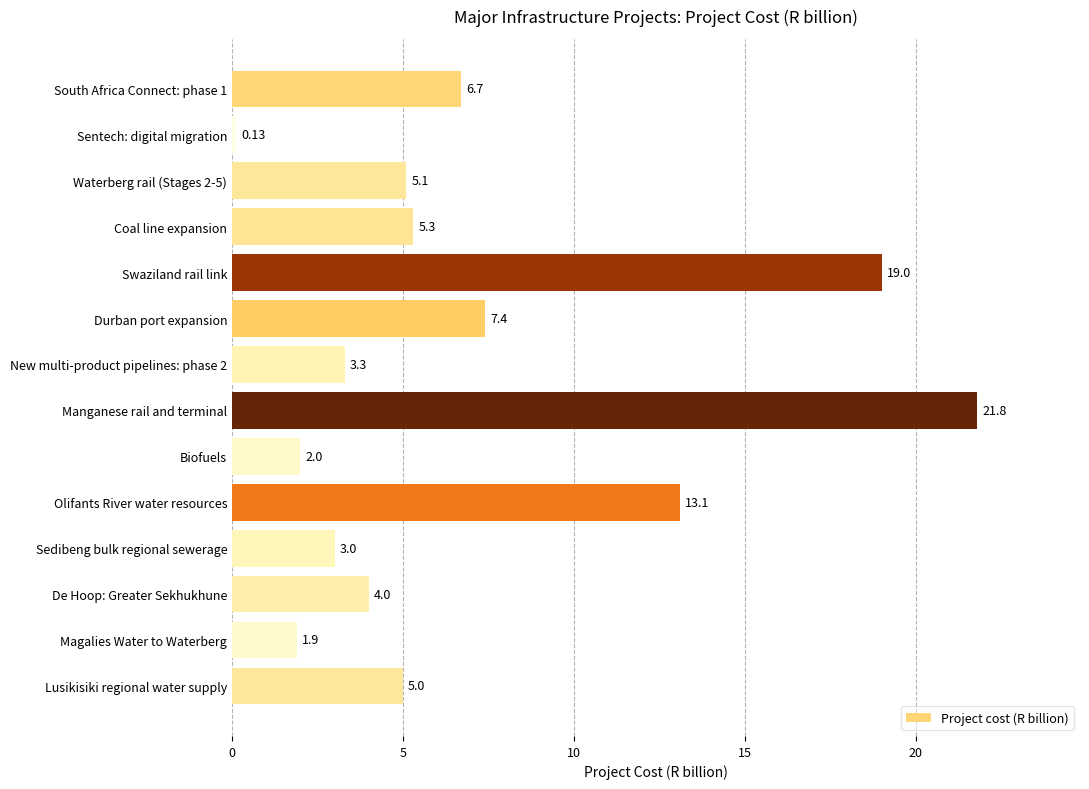

At which category does the chart reach its minimum across all series?

Sentech: digital migration